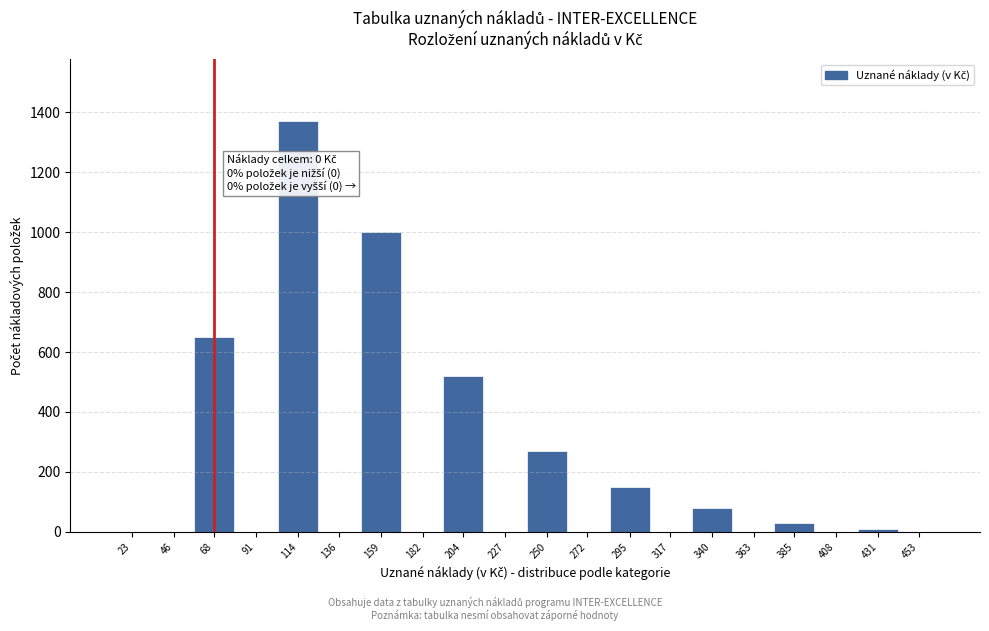

Reading right to left, list all the values displayed in this chart.

453=0	431=10	408=0	385=30	363=0	340=80	317=0	295=150	272=0	250=270	227=0	204=520	182=0	159=1000	136=0	114=1370	91=0	68=650	46=0	23=0